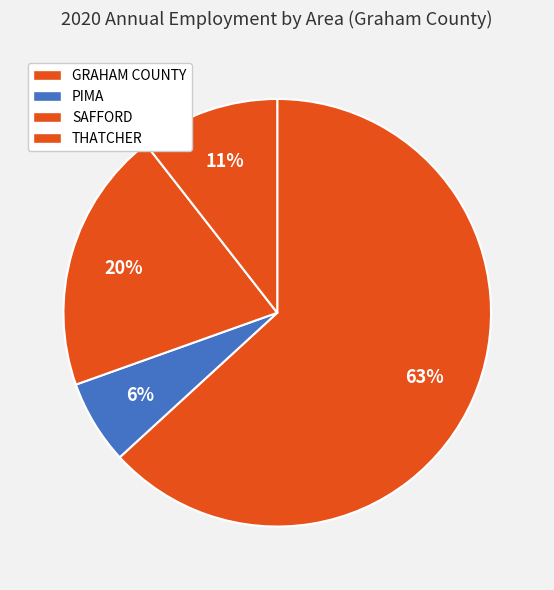

To the nearest percent, what is the average slice percentage?

25%